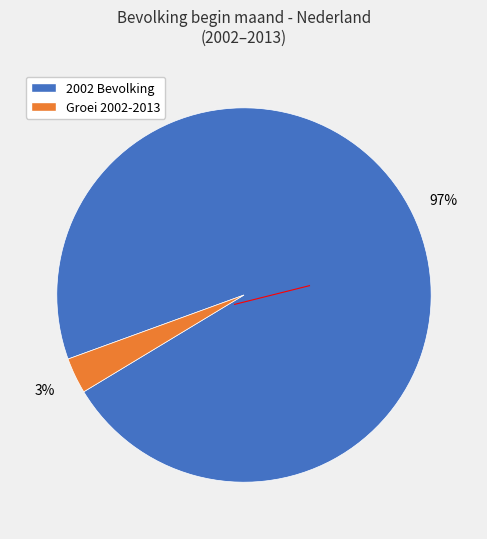

Which has a higher value, 2002 Bevolking or Groei 2002-2013?

2002 Bevolking